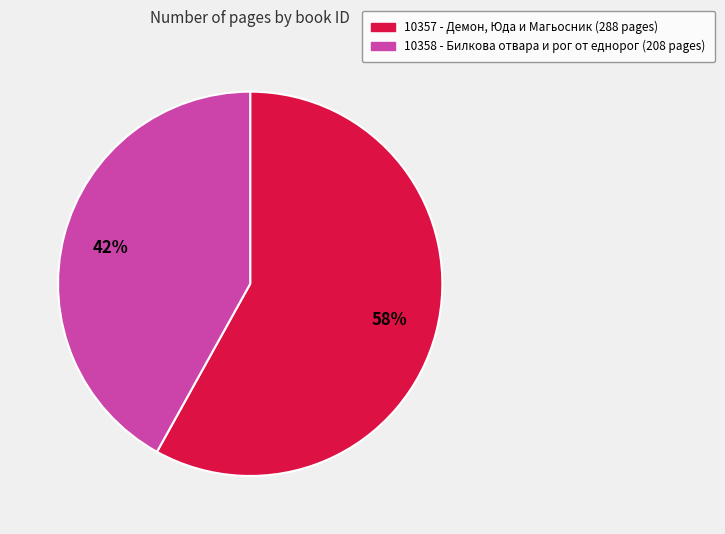

To the nearest percent, what is the average slice percentage?

50%